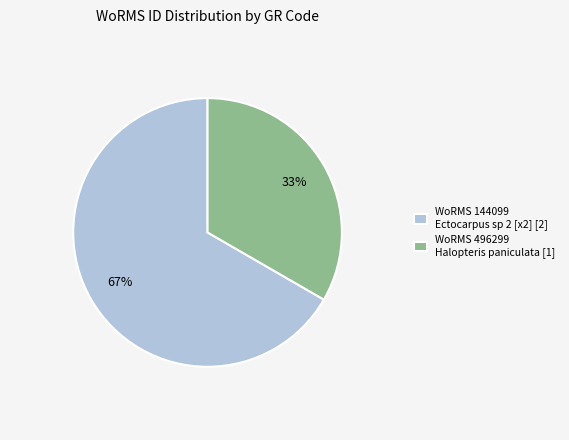

To the nearest percent, what is the combined percentage of WoRMS 496299 Halopteris paniculata [1] and WoRMS 144099 Ectocarpus sp 2 [x2] [2]?

100%